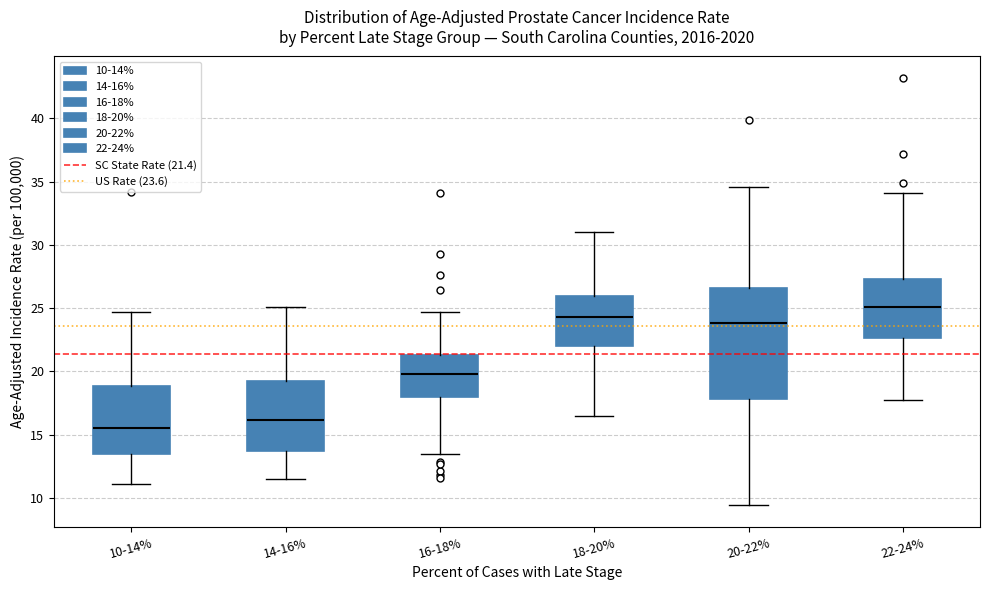

Which box is the tallest, from its lower edge to its upper edge?

20-22%